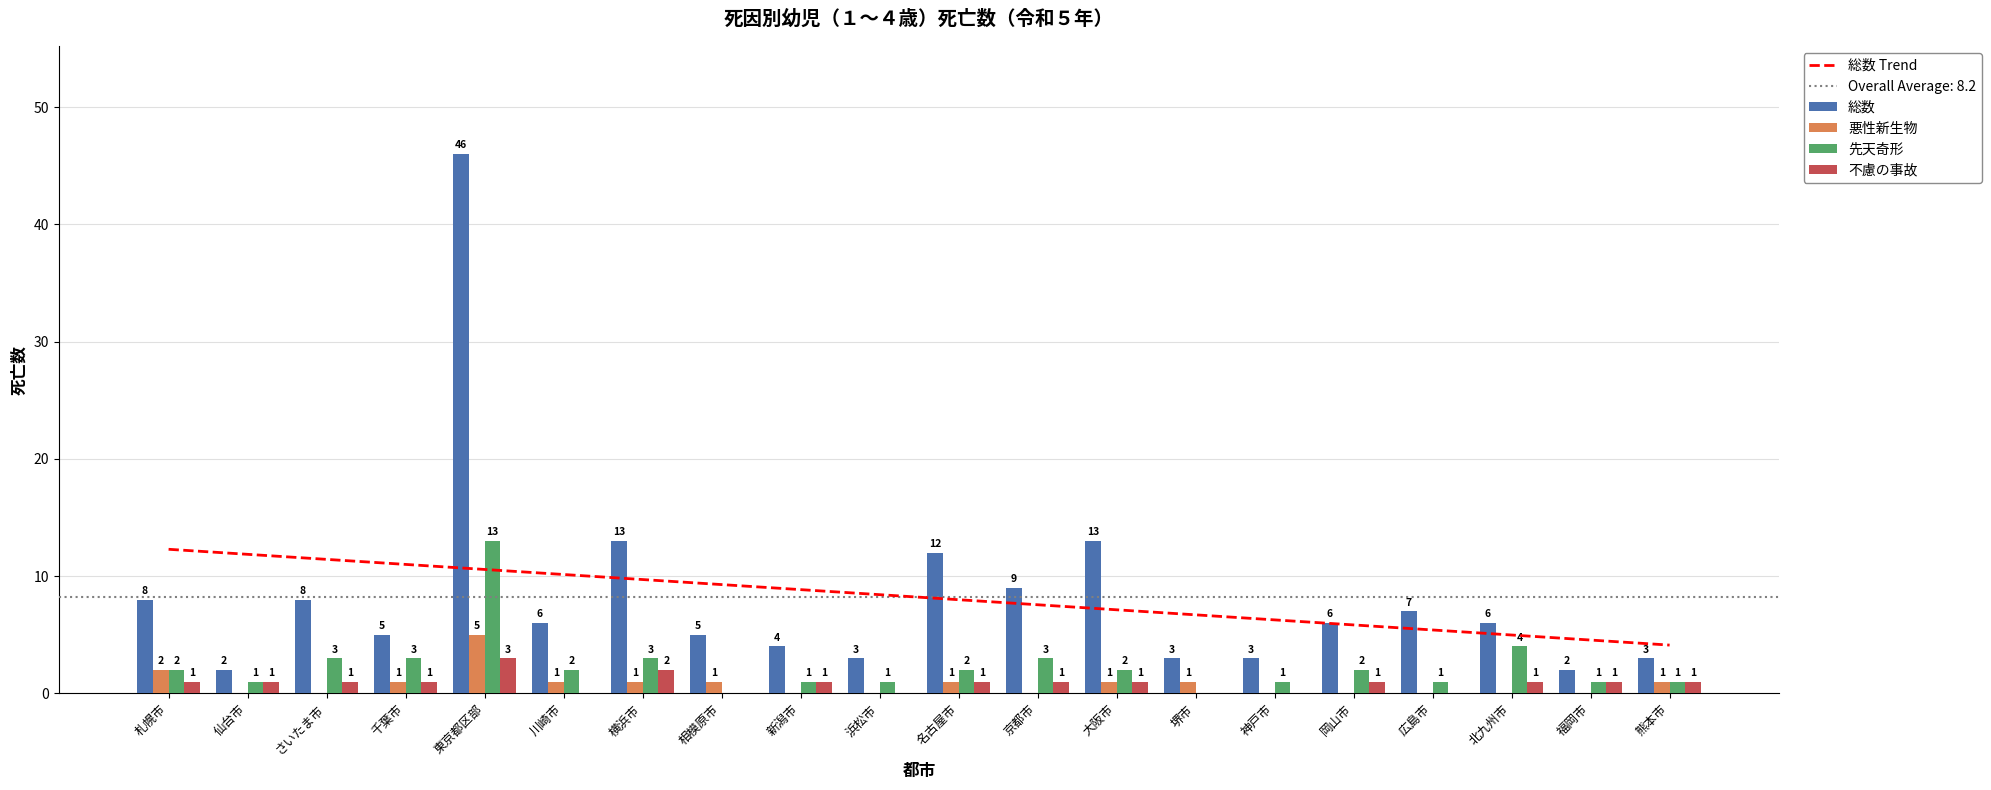

Rank the categories by 先天奇形 value from lowest to highest.

相模原市, 堺市, 仙台市, 新潟市, 浜松市, 神戸市, 広島市, 福岡市, 熊本市, 札幌市, 川崎市, 名古屋市, 大阪市, 岡山市, さいたま市, 千葉市, 横浜市, 京都市, 北九州市, 東京都区部